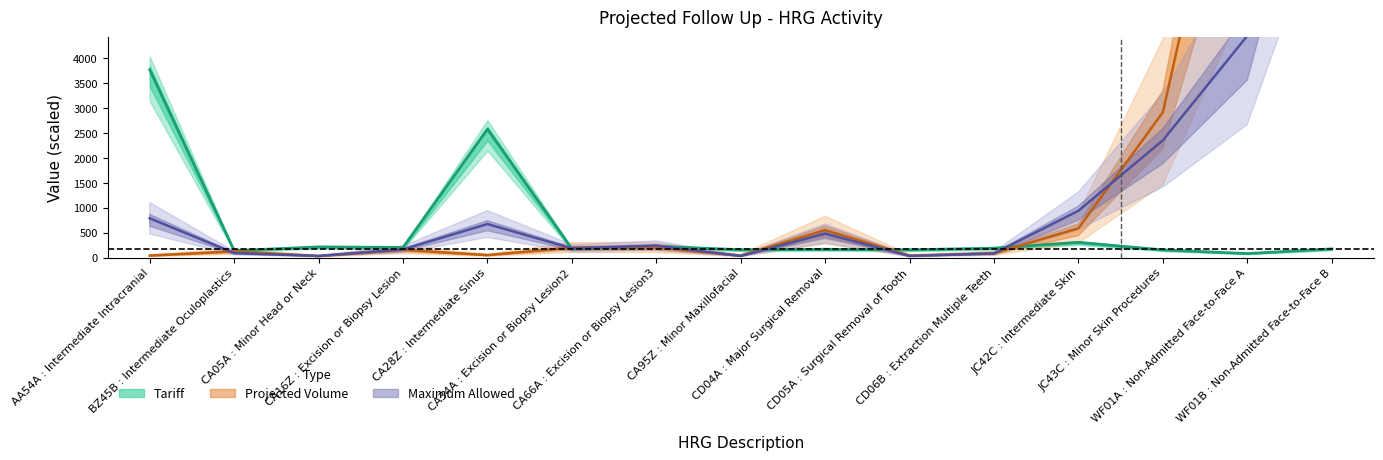

What is the difference between the maximum and second lowest values in the Projected_Volume series?

10439.8